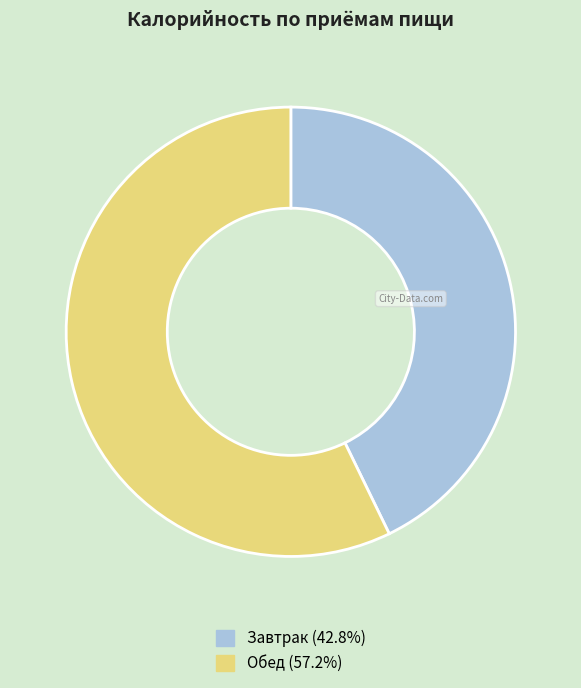

Is there a majority slice in this chart?

Yes